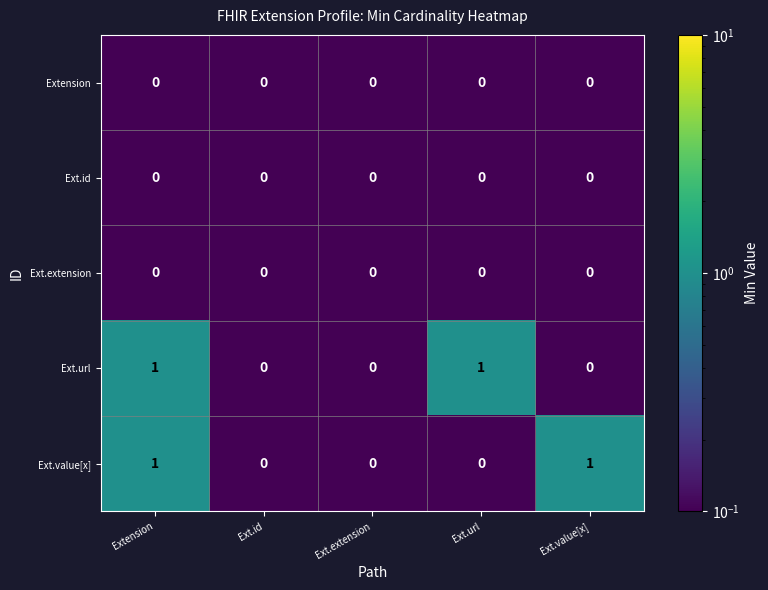

Is it true that Ext.extension equals 0 at Ext.extension?

True